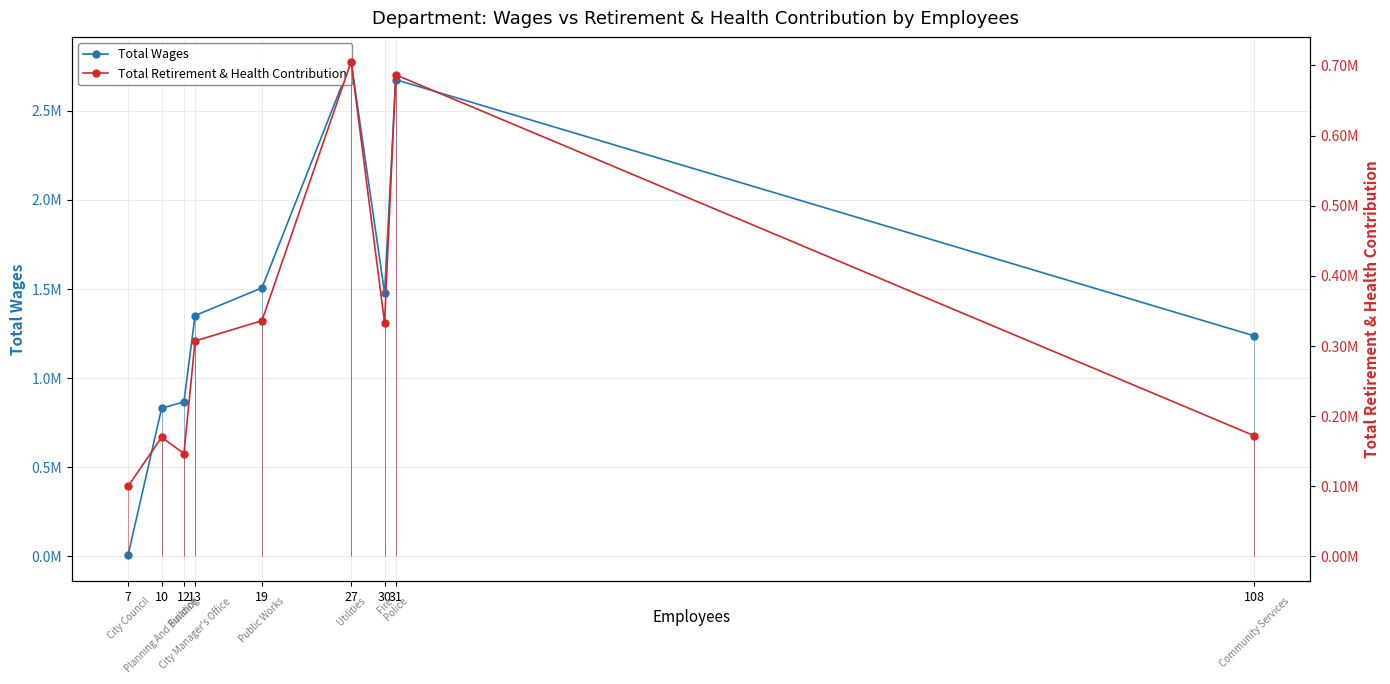

Reading left to right, list all the values displayed in this chart.

Total Wages: 7=9207	10=831131	12=865713	13=1350681	19=1506081	27=2775844	30=1477151	31=2674402	108=1236990
Total Retirement & Health Contribution: 7=100059	10=169617	12=146465	13=306971	19=335963	27=705474	30=332739	31=686635	108=171935